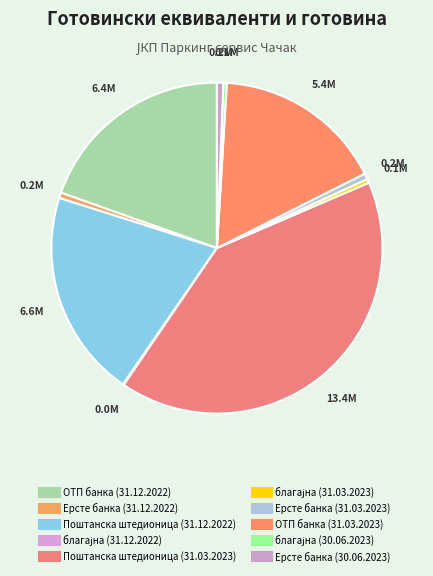

What is the largest slice in the pie chart?

Поштанска штедионица (31.03.2023)